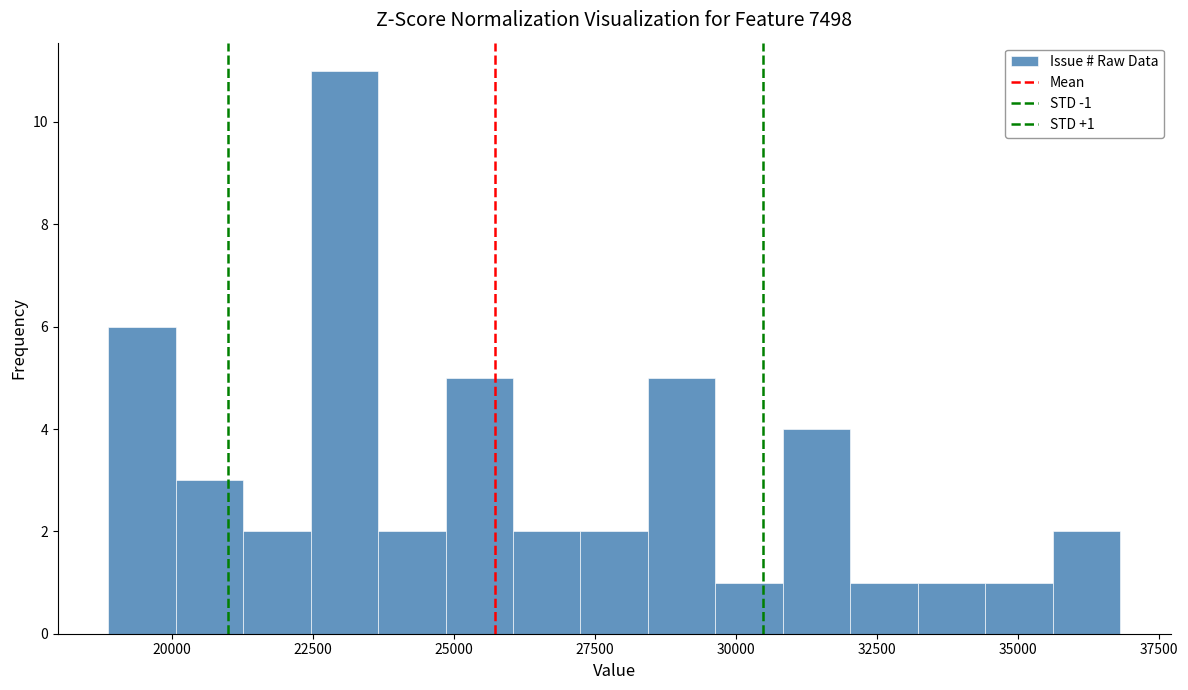

Read against the x-axis, roughly where is the centre of the tallest bar?

23000